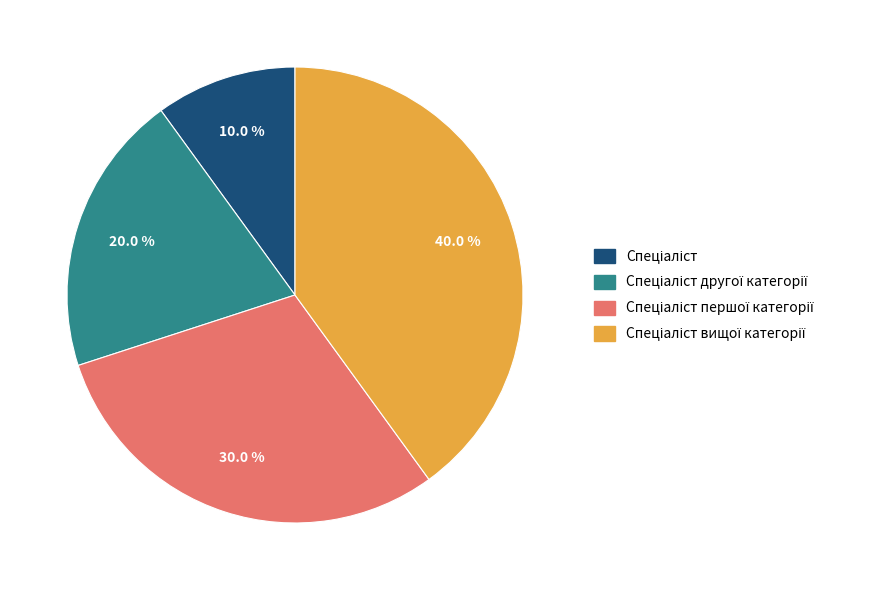

To the nearest percent, what is the difference between the largest and smallest slice percentages?

30%